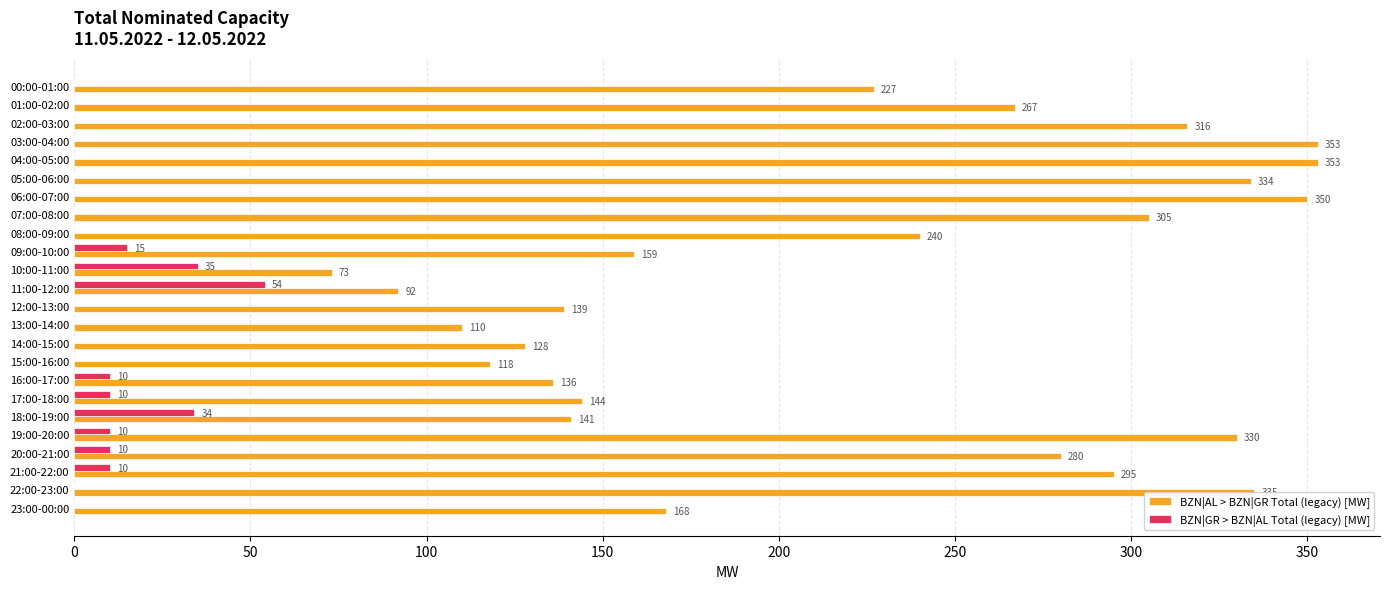

Which category has the highest value in the BZN|GR > BZN|AL Total (legacy) [MW] series?

11:00-12:00